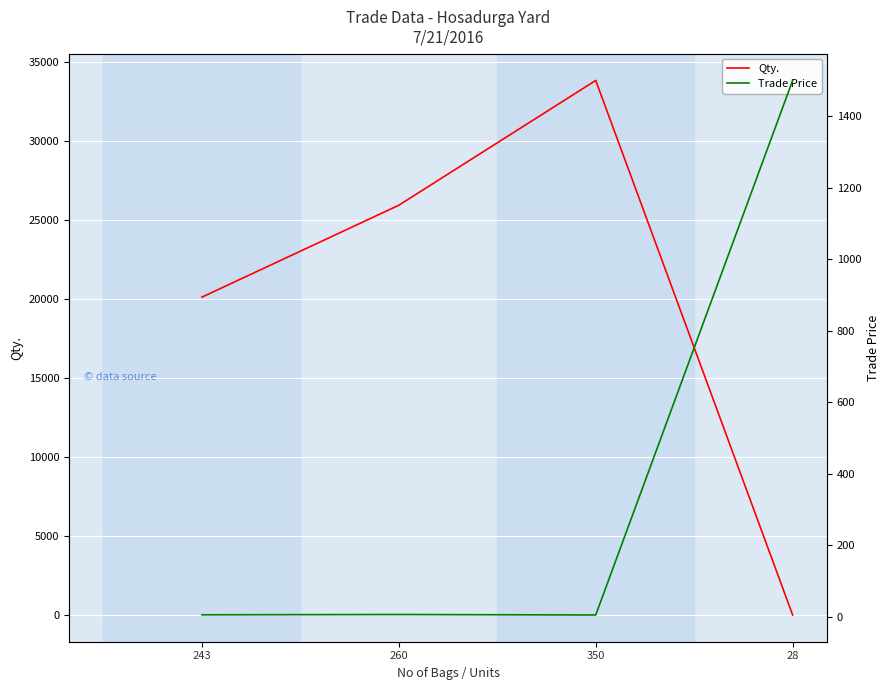

At which category is the sum across all series the highest?

350